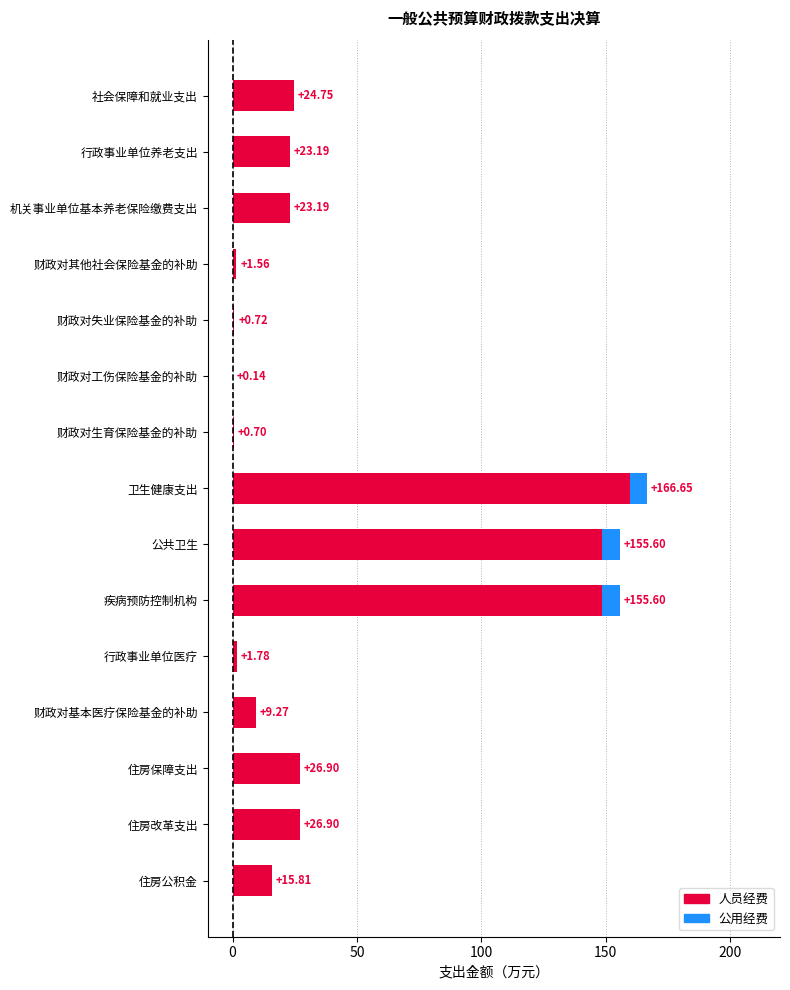

At which category is the sum across all series the highest?

卫生健康支出